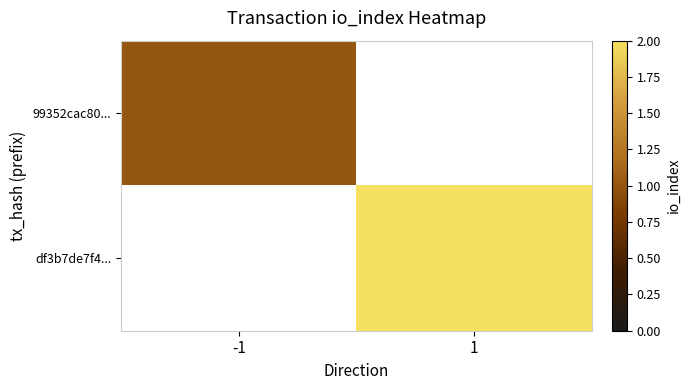

True or false: 99352cac80... has a value of 1.3 at -1.

False